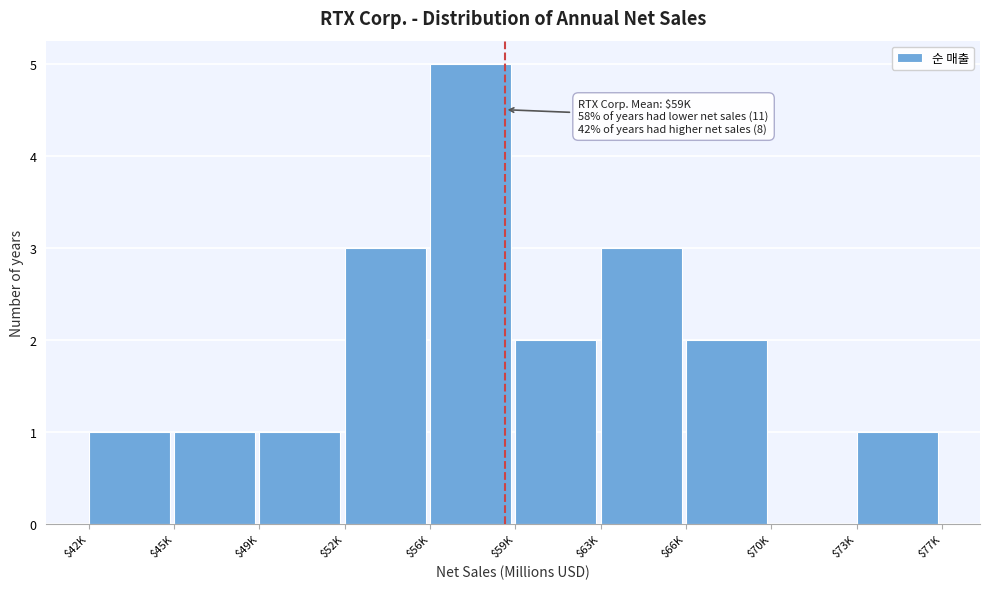

The chart shows a value of 5 at $56K. True or false?

True